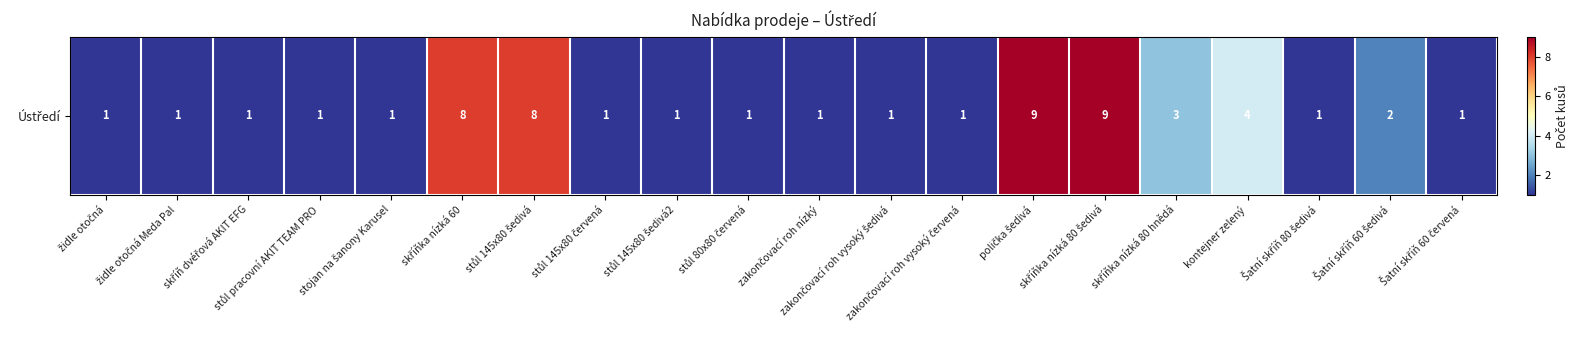

What is the difference between the maximum and minimum values?

8